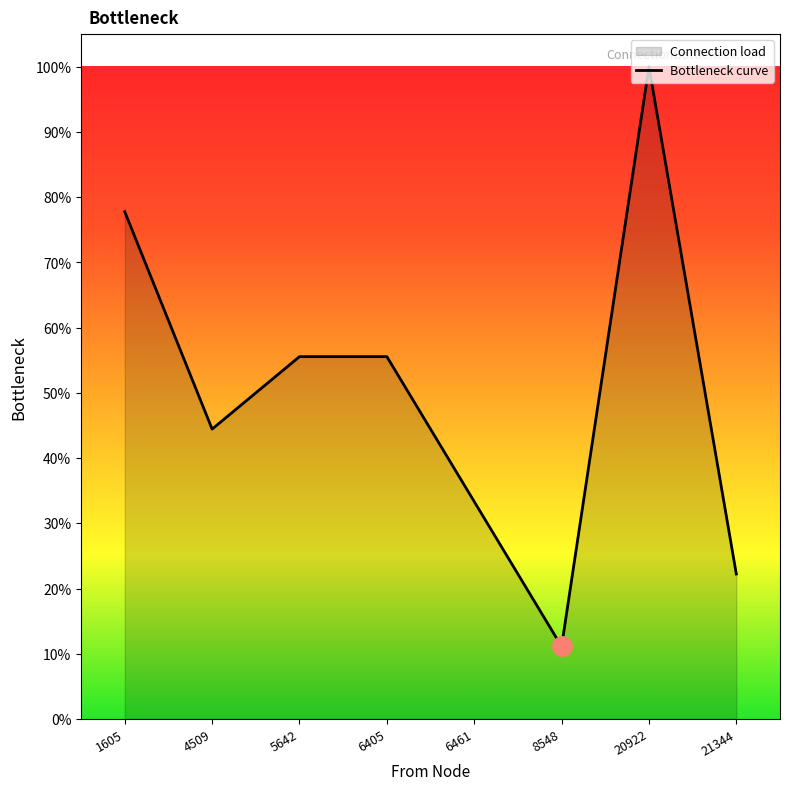

True or false: the data has more than 0 interior local peaks.

True